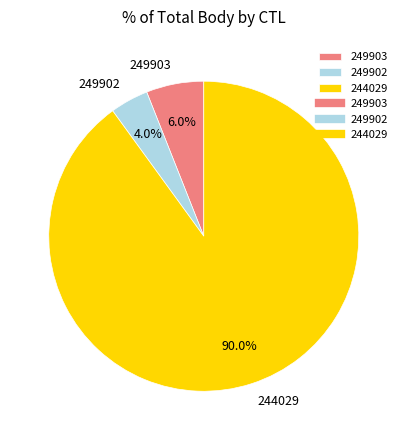

Does any single category account for the majority?

Yes